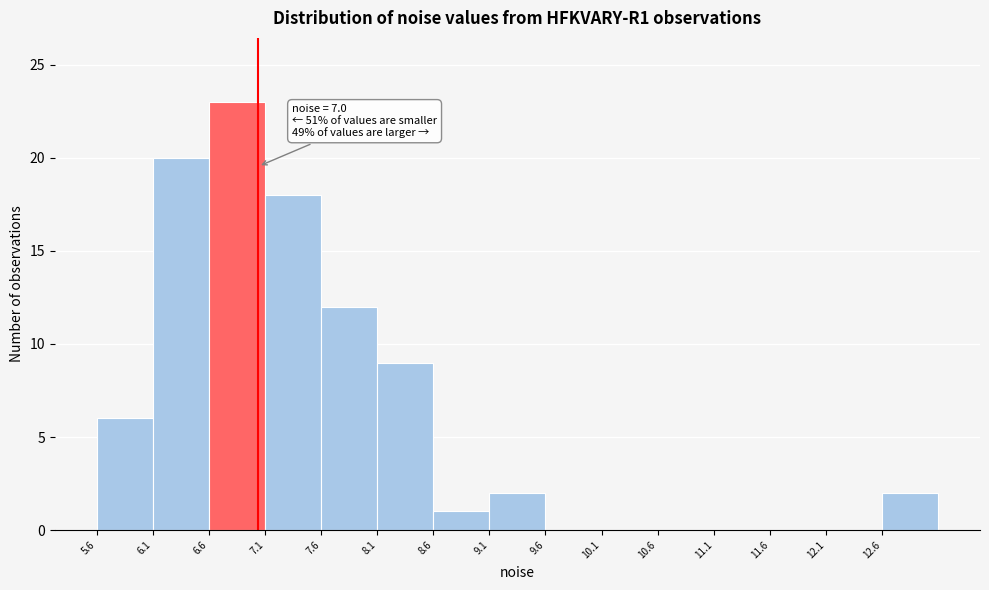

Which range on the x-axis has the tallest bar?

6.55 to 7.05